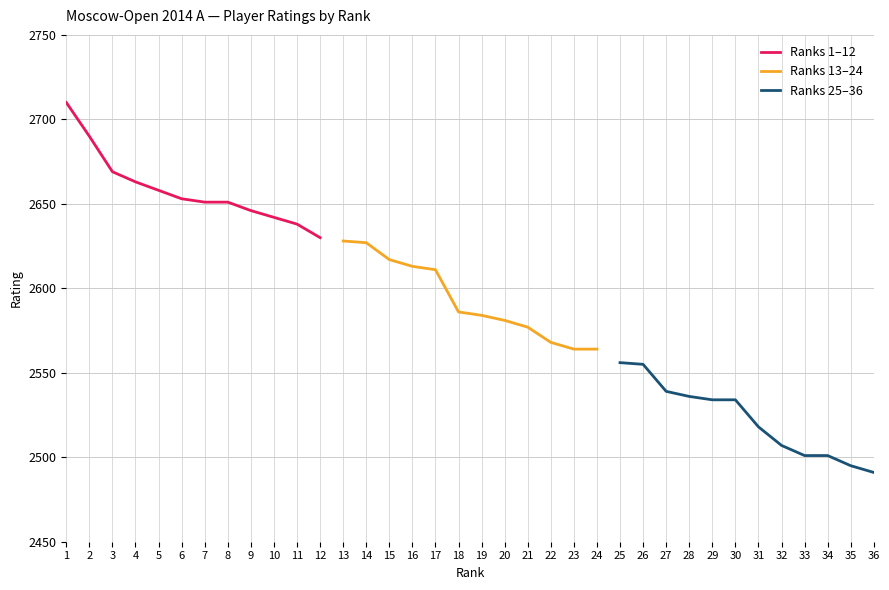

Read the Ranks 13–24 value at 21.

2577